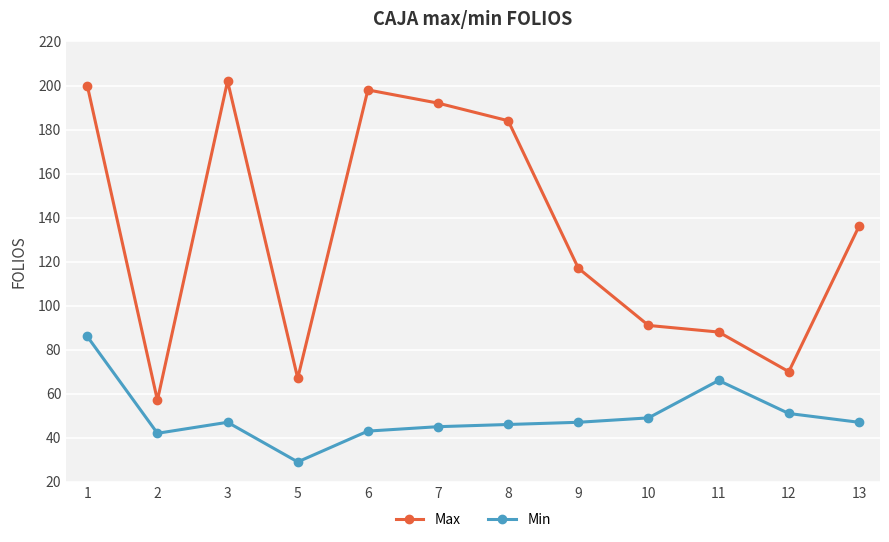

What is the difference between the Max values at 1 and 10?

109